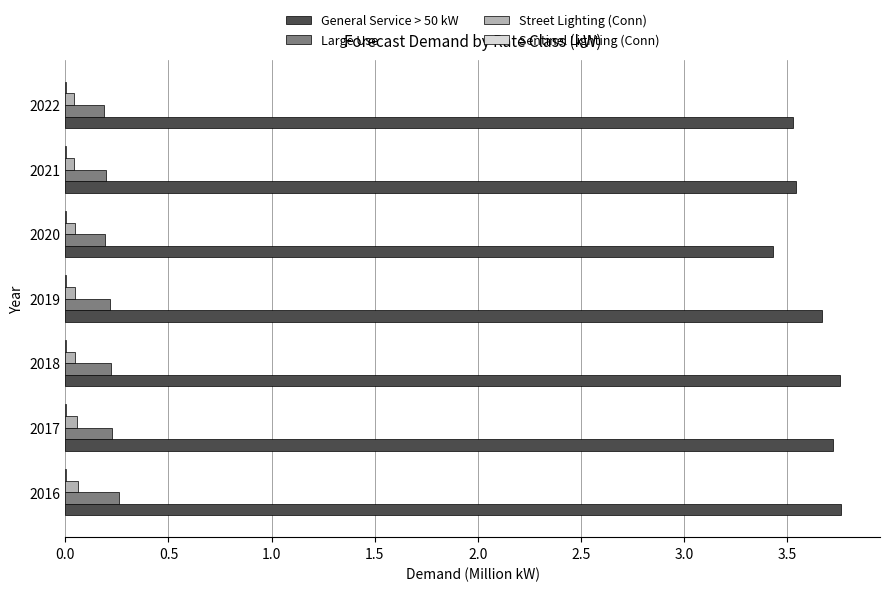

True or false: Large Use has a value of 0.2 at 2022.

True